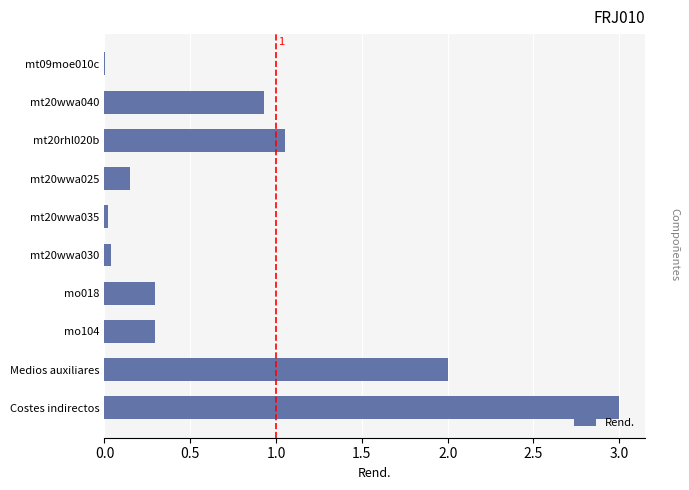

The value at Medios auxiliares is 2.9. True or false?

False